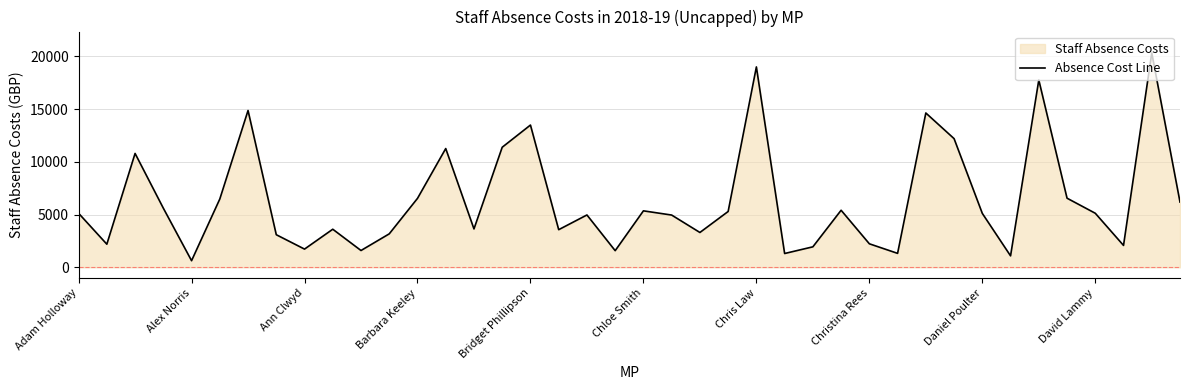

What value does the data have at Barbara Keeley?

6536.8